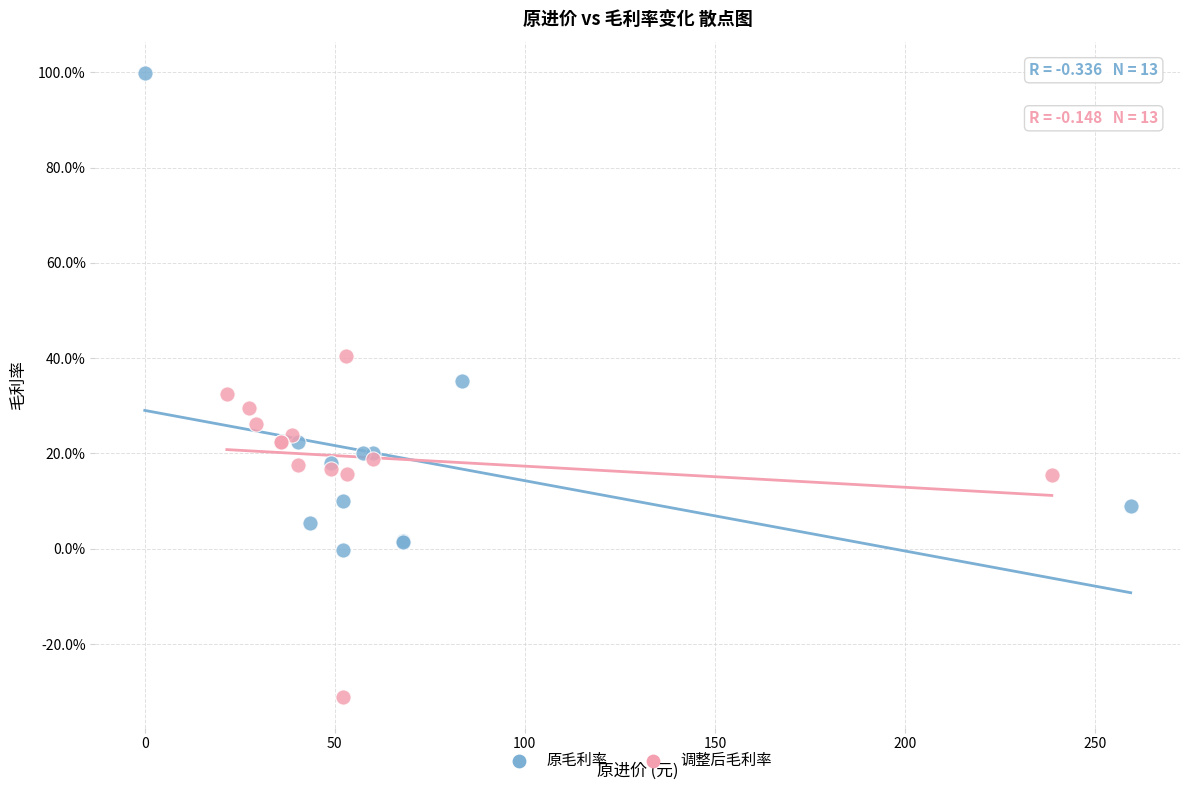

Which series has the widest spread of Y values?

原毛利率